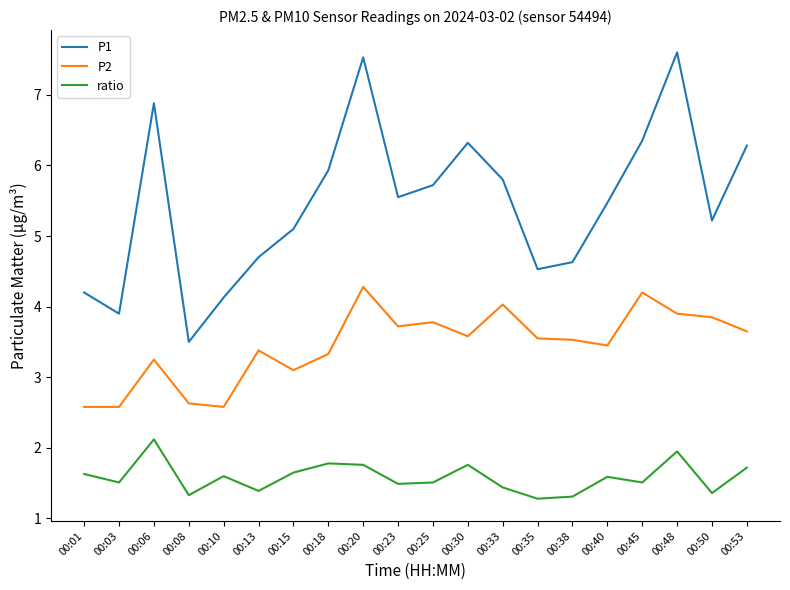

Between 00:08 and 00:18, which series saw the biggest shift?

P1